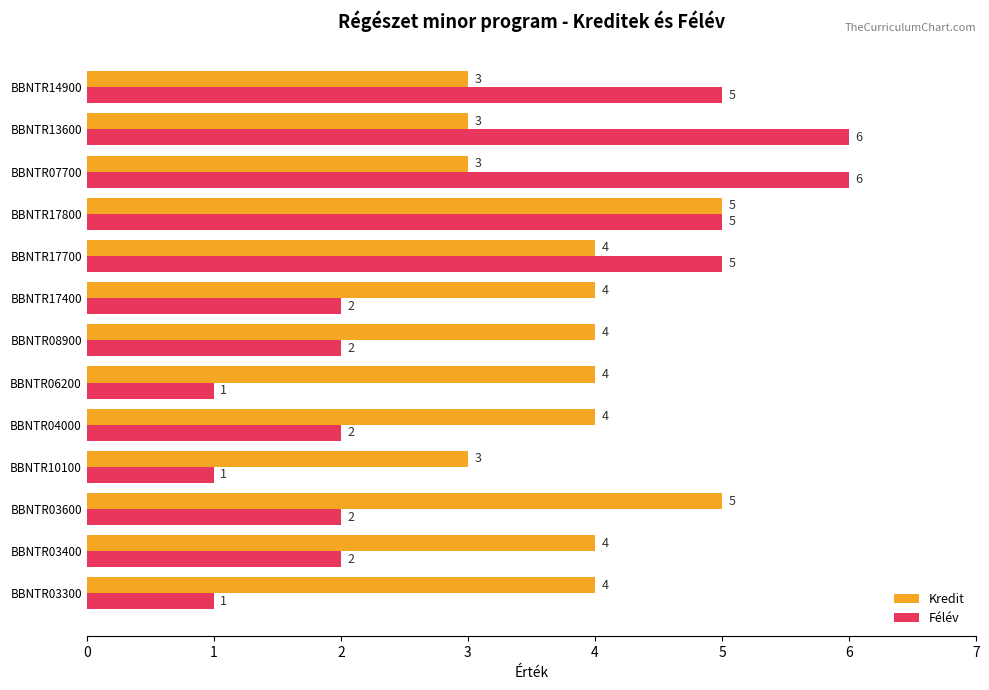

What is the sum of the Félév values at BBNTR07700 and BBNTR04000?

8